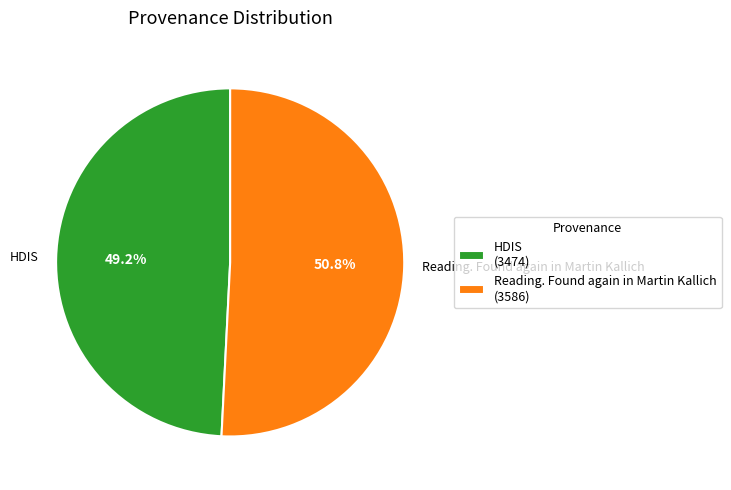

Rank the categories by value from lowest to highest.

HDIS, Reading. Found again in Martin Kallich